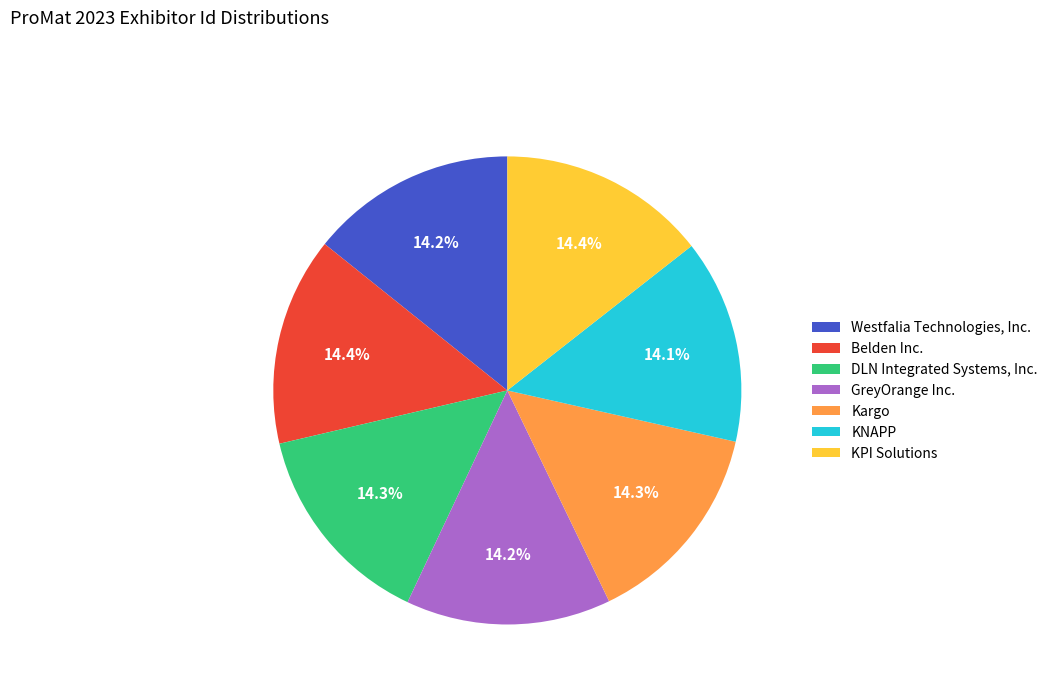

Is it true that GreyOrange Inc. is 14% of the pie?

True